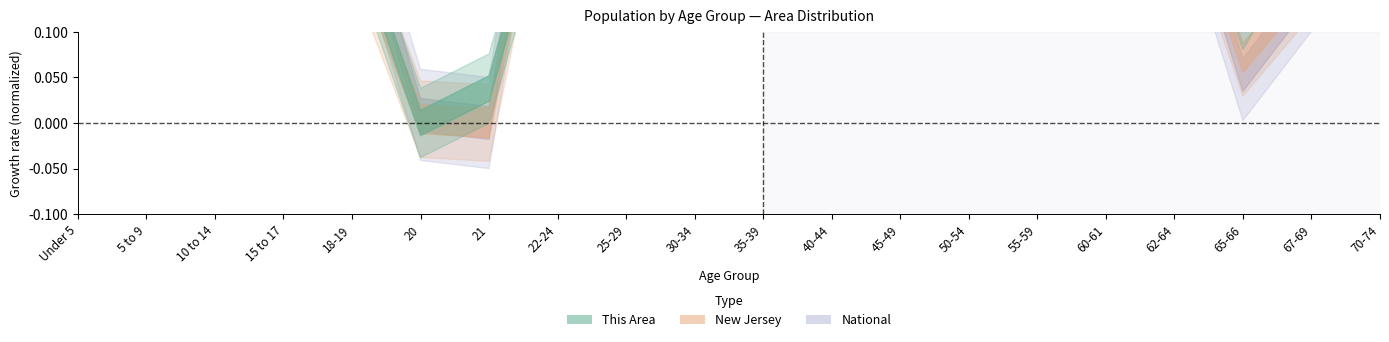

At which category does New Jersey reach its first local valley?

21